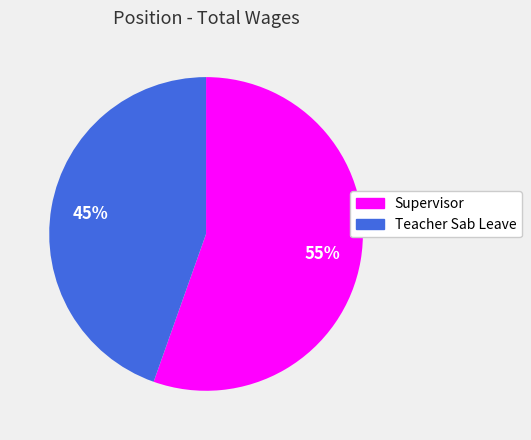

Count the number of slices in the pie.

2